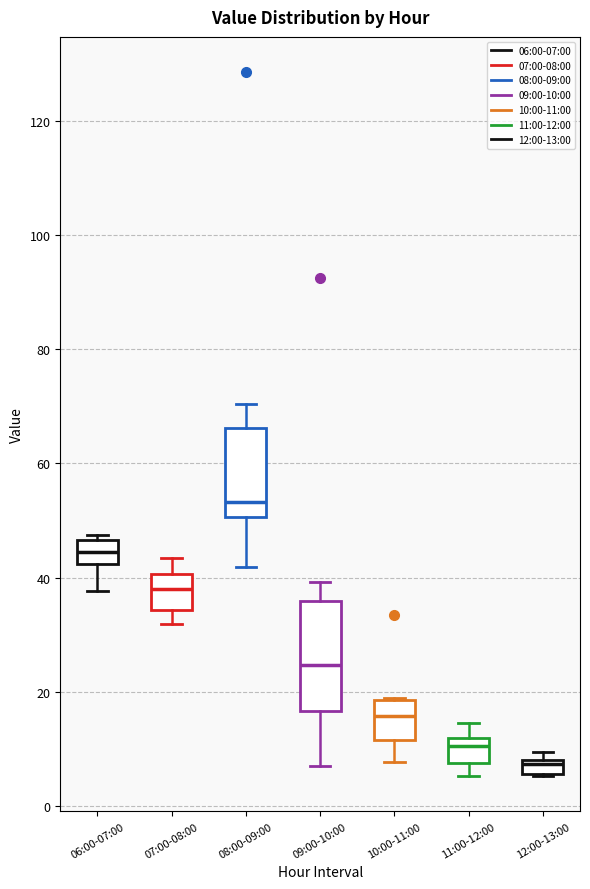

Where is the upper edge of the box for 06:00-07:00 on the y-axis? The values are not printed on the chart, so give them approximately, as read against the axis.

46